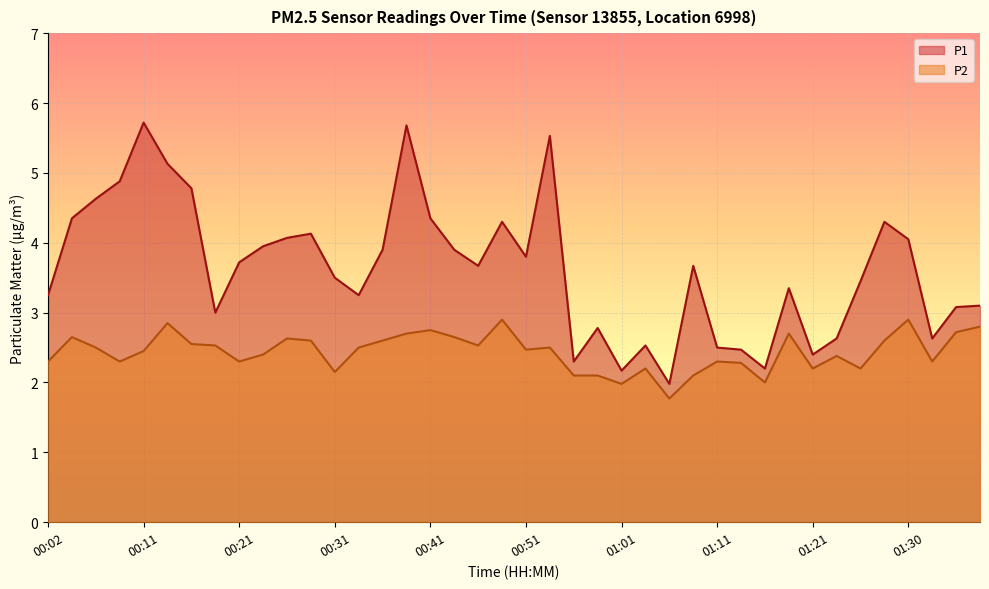

What is the lowest value of the P2 series?

1.8